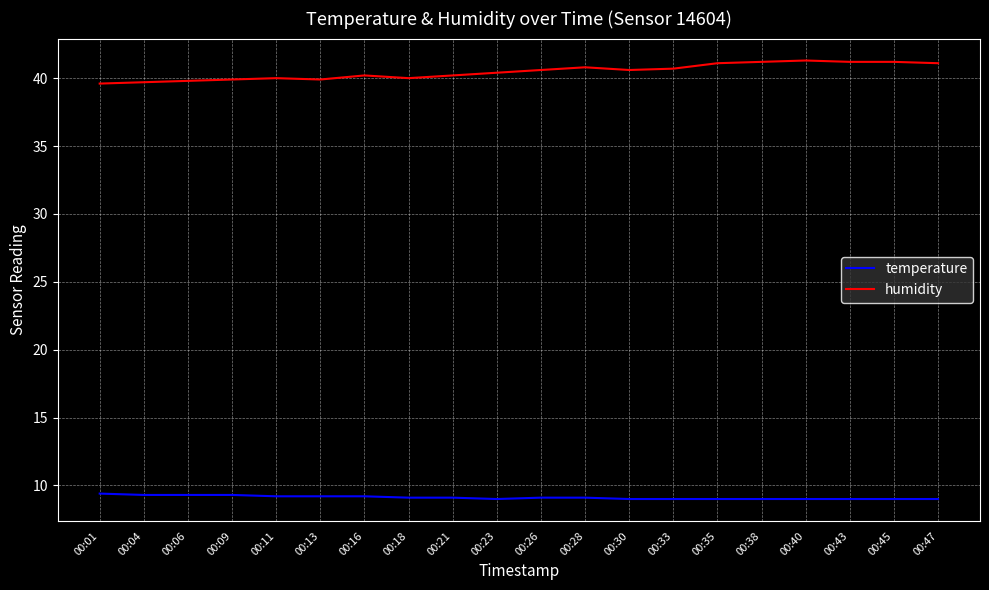

Rank the series by their maximum value, from highest to lowest.

humidity, temperature